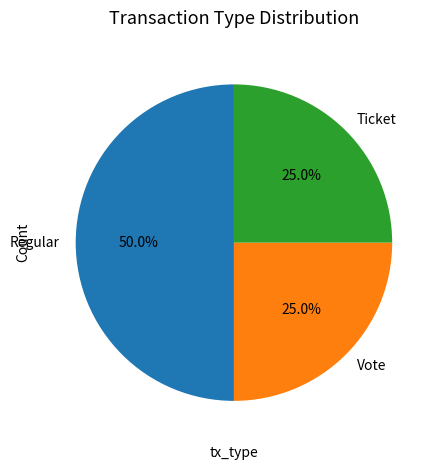

What percentage is the Vote slice, to the nearest percent?

25%